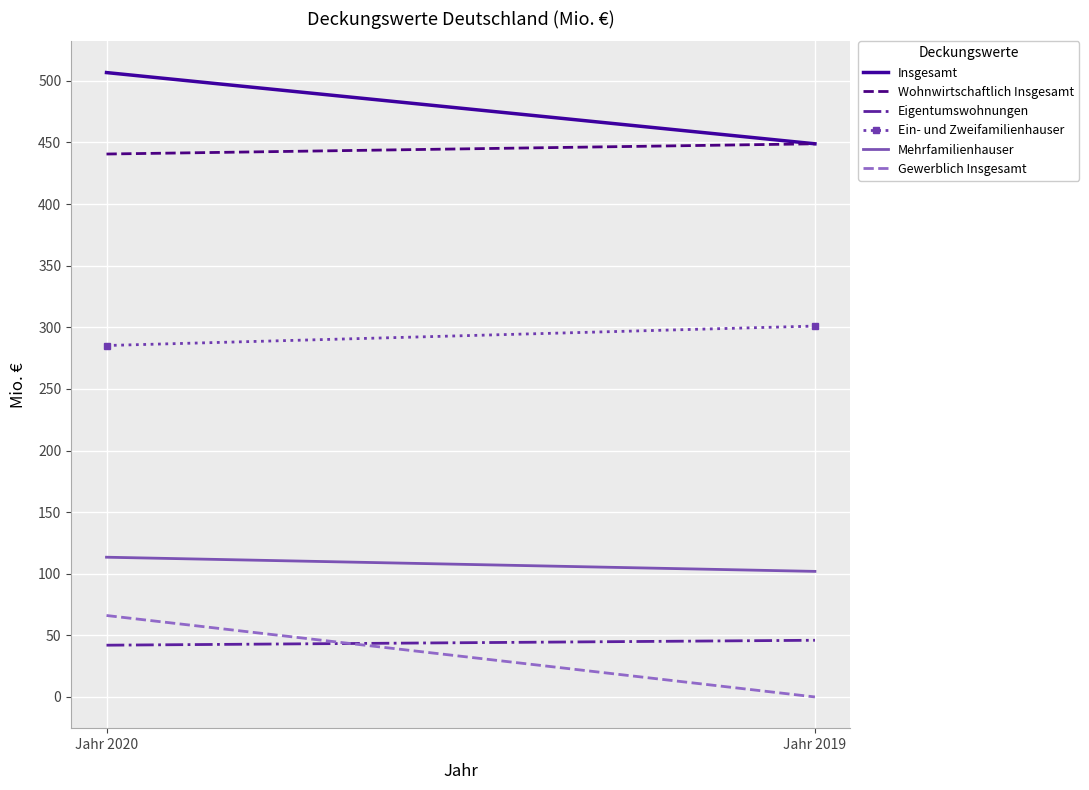

Which category has the highest value across all series?

Jahr 2020